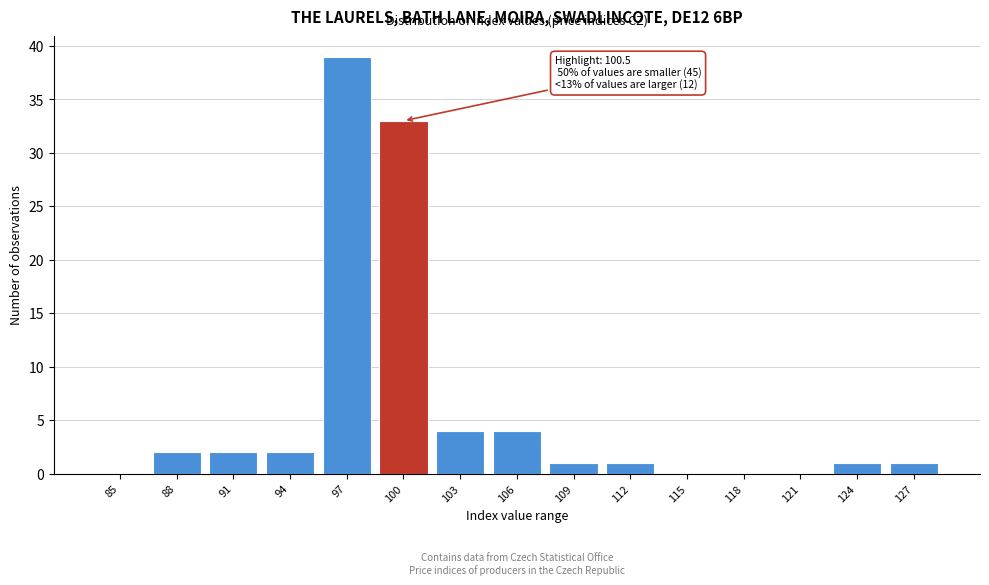

Reading left to right, what are all the values shown in this chart?

85=0	88=2	91=2	94=2	97=39	100=33	103=4	106=4	109=1	112=1	115=0	118=0	121=0	124=1	127=1